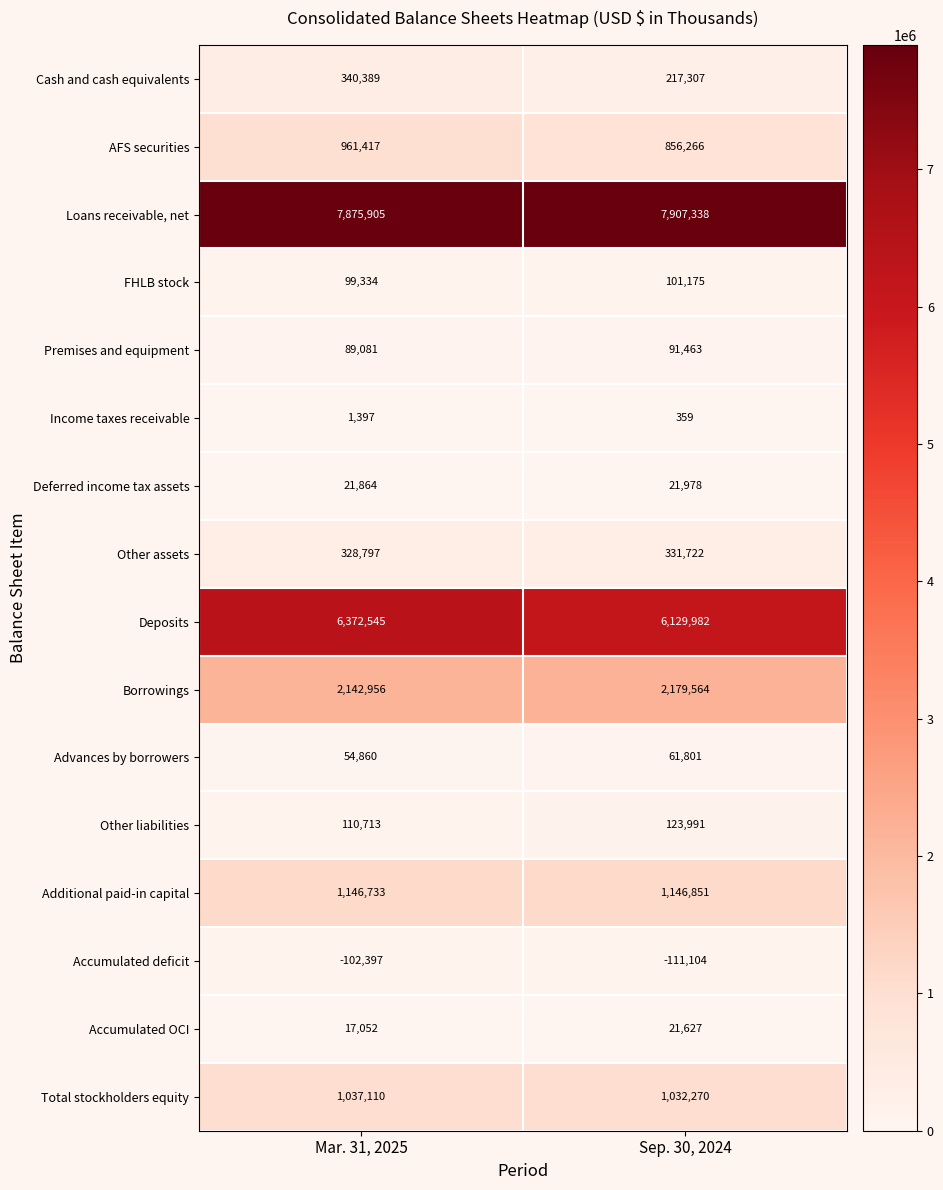

Which series has the largest total across all categories?

Loans receivable, net